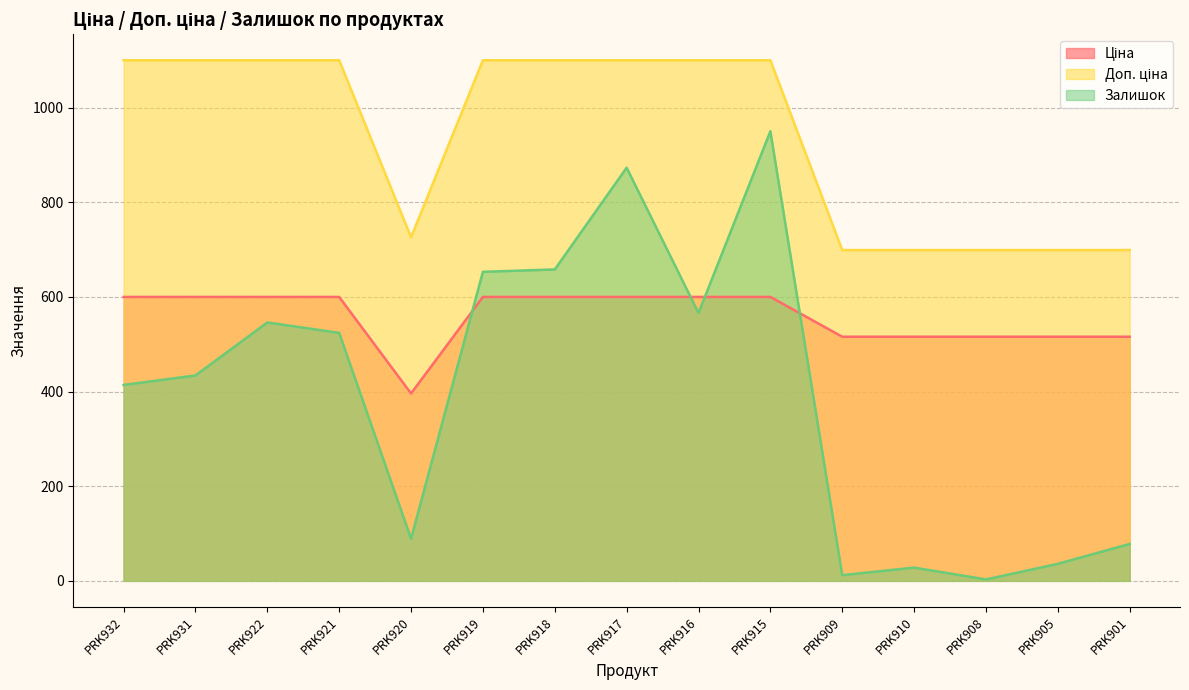

What is the difference between the second highest and second lowest values in the Доп. ціна series?

401.0